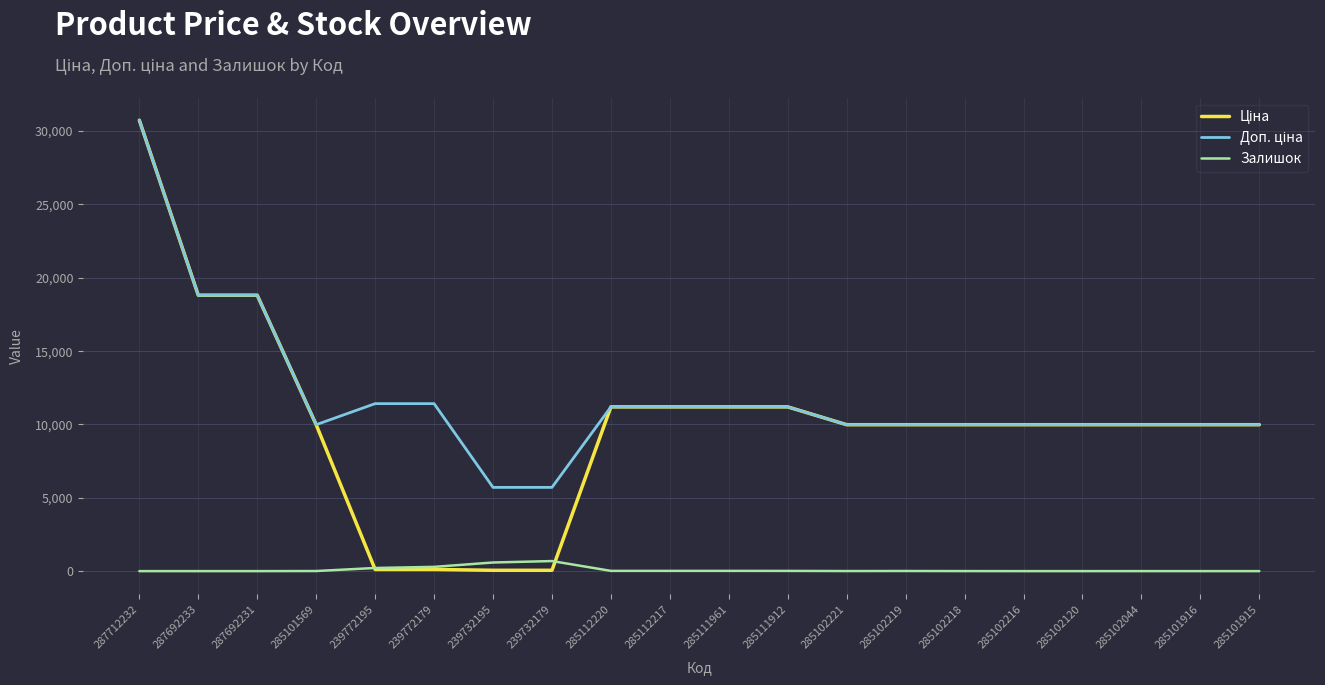

The Залишок series shows 0.0 at 287692231. True or false?

True